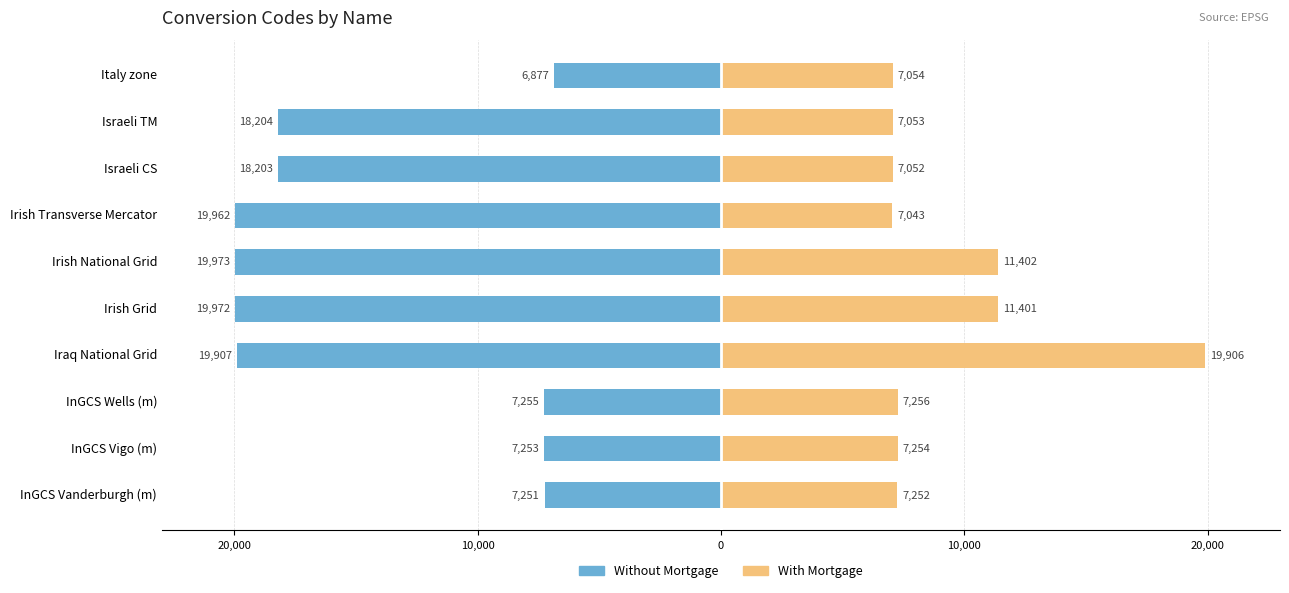

True or false: With Mortgage has a value of 7052 at Israeli CS.

True